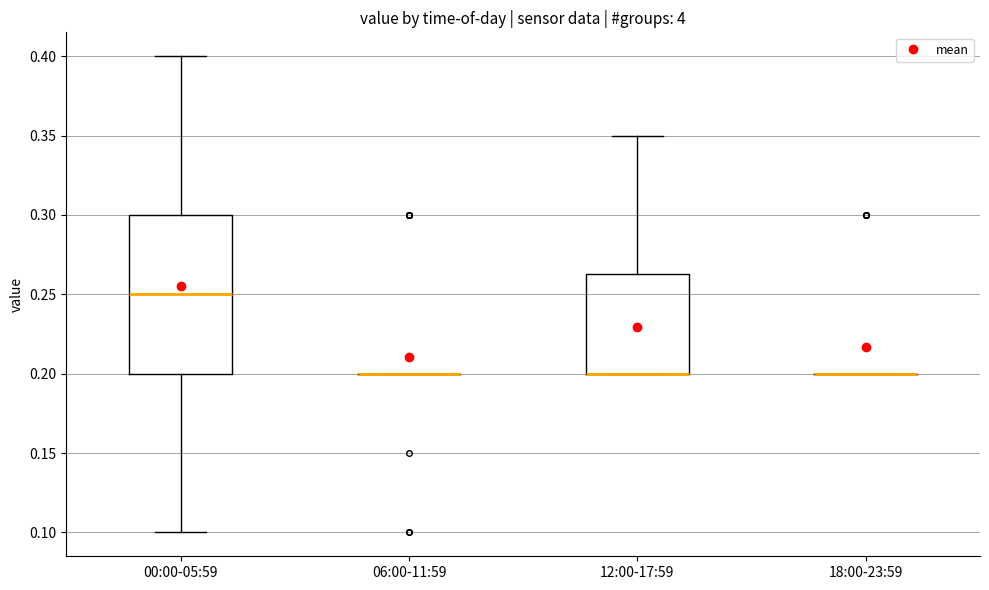

Comparing the boxes themselves (not the whiskers), which one is the tallest?

00:00-05:59